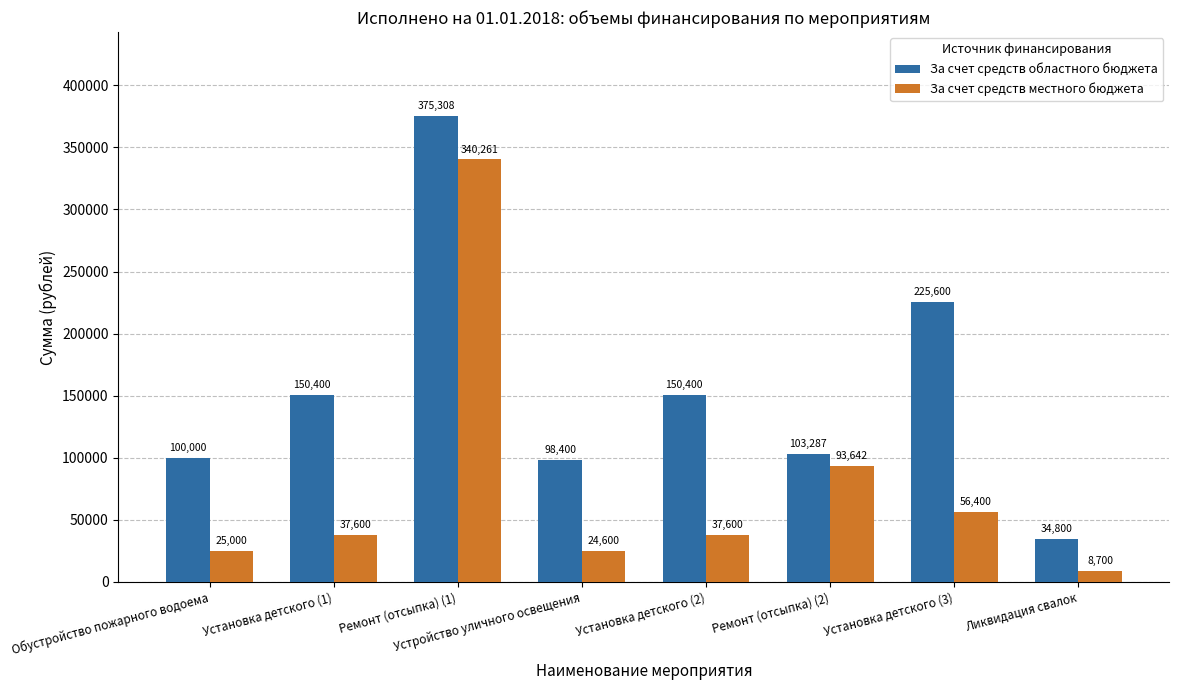

At Установка детского (1), list the series in order from smallest to largest.

За счет средств местного бюджета, За счет средств областного бюджета